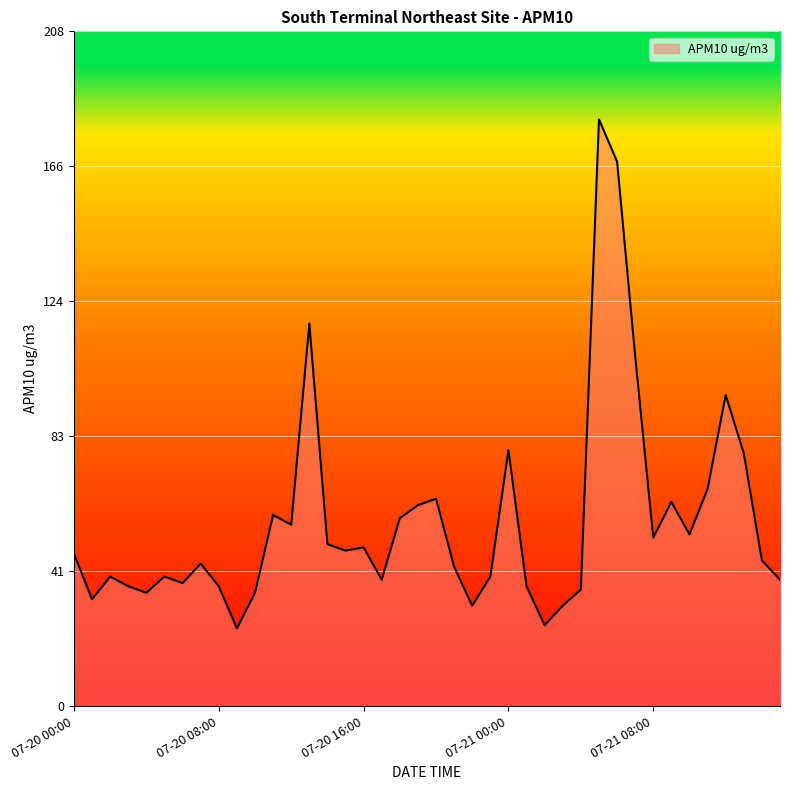

What is the smallest value displayed?

24